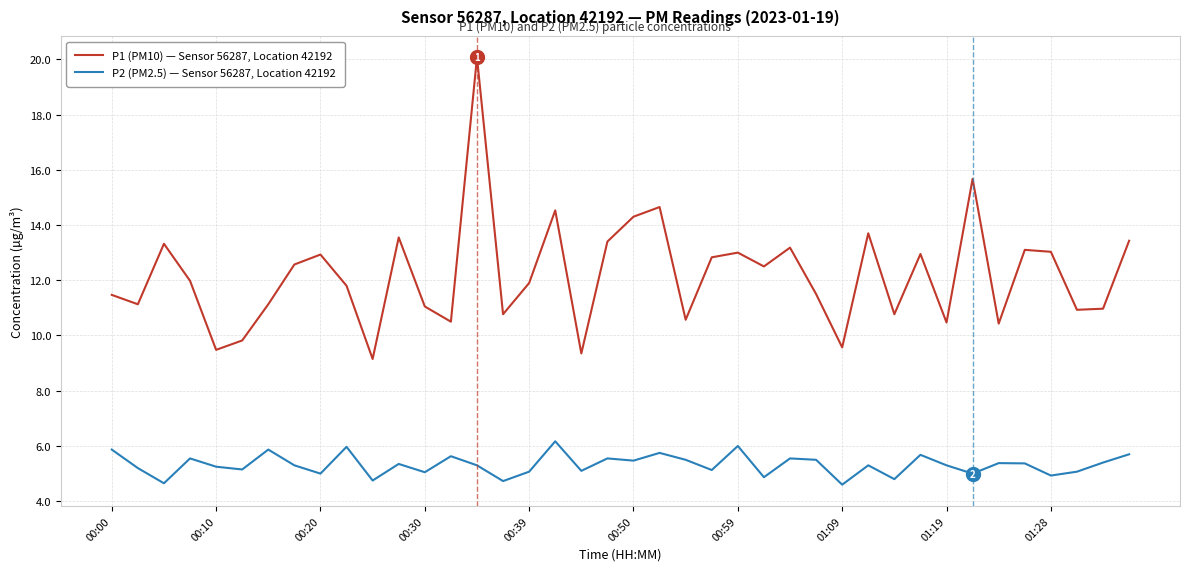

Rank the series by their average value, from lowest to highest.

P2 (PM2.5) — Sensor 56287, Location 42192, P1 (PM10) — Sensor 56287, Location 42192